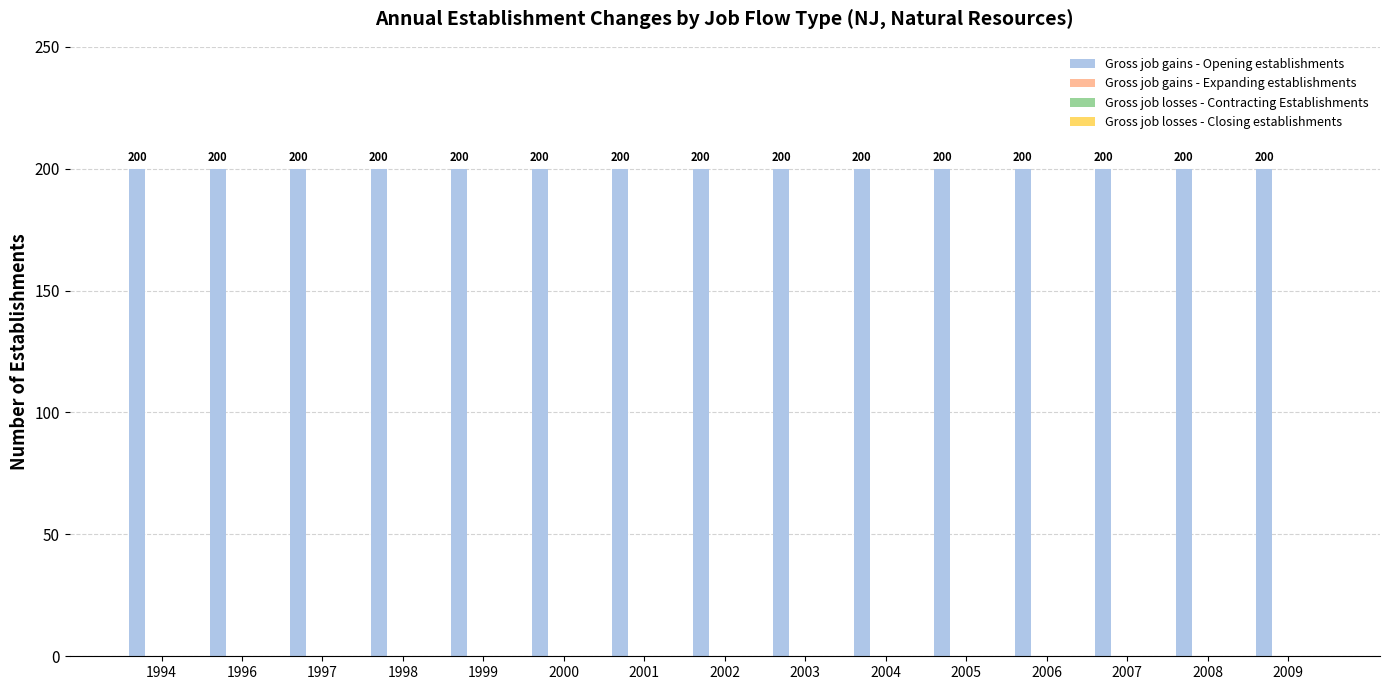

How many categories are shown in the chart?

15